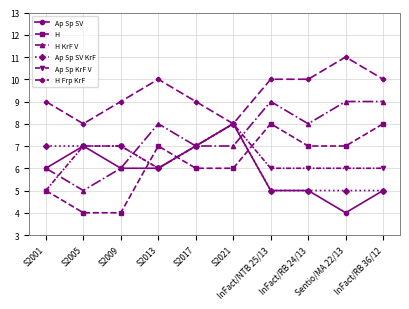

What is the label of the 9th point from the right?

S2005